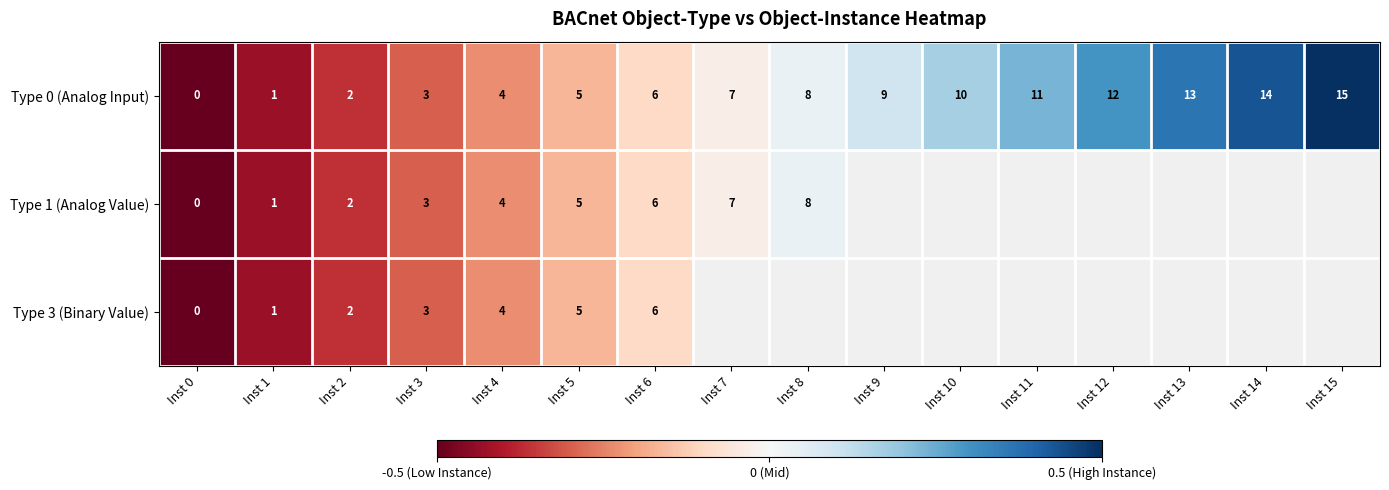

Is the value of Type 0 (Analog Input) at Inst 1 greater than the value of Type 1 (Analog Value) at Inst 4?

No